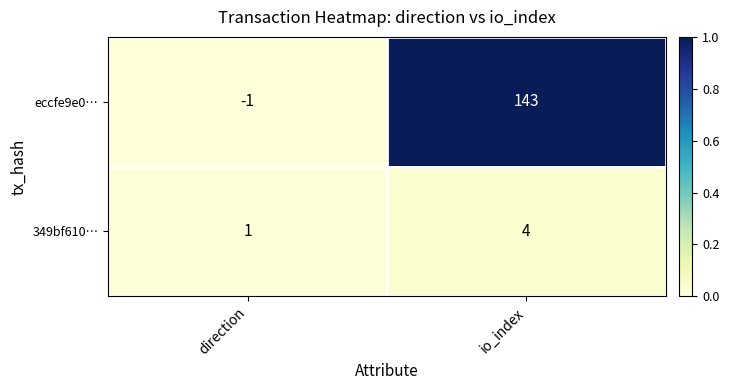

Which series has the largest range (max minus min)?

eccfe9e0…